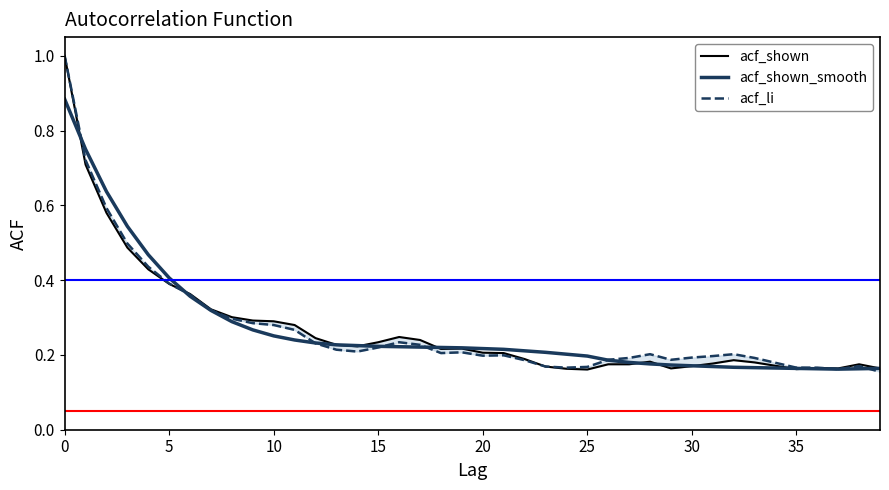

Read the acf_li value at 22.

0.2